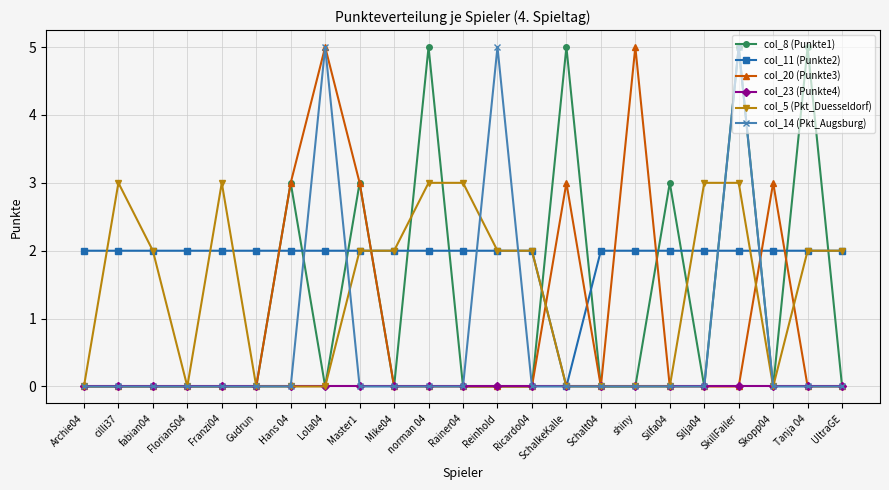

Which series has the largest total across all categories?

col_11 (Punkte2)